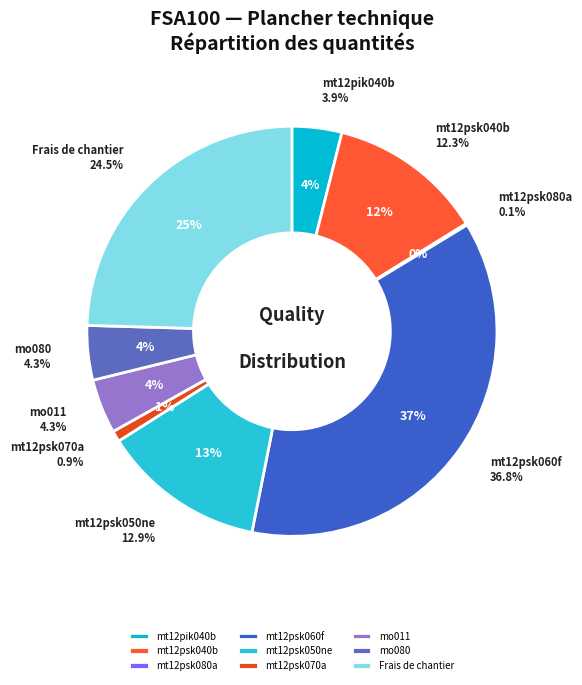

To the nearest percent, what portion does mt12pik040b represent?

4%